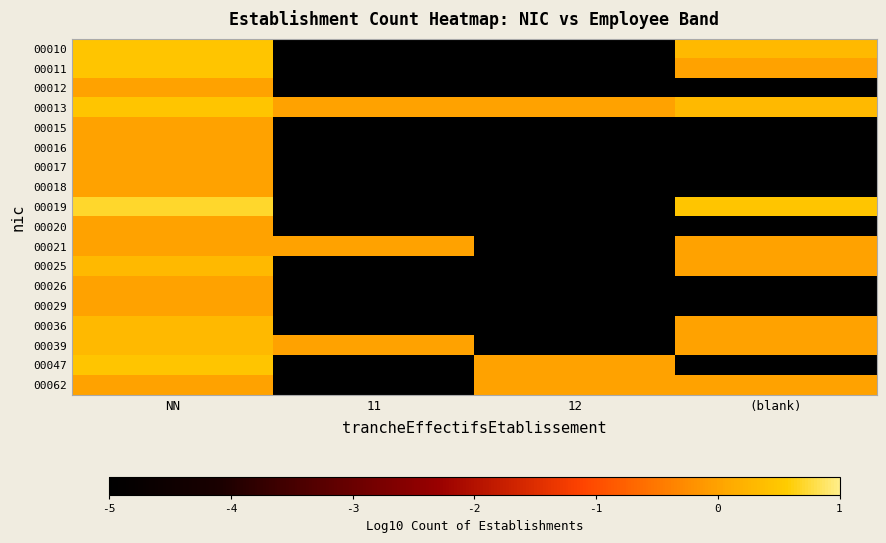

Which has a higher value, NN or 11?

NN